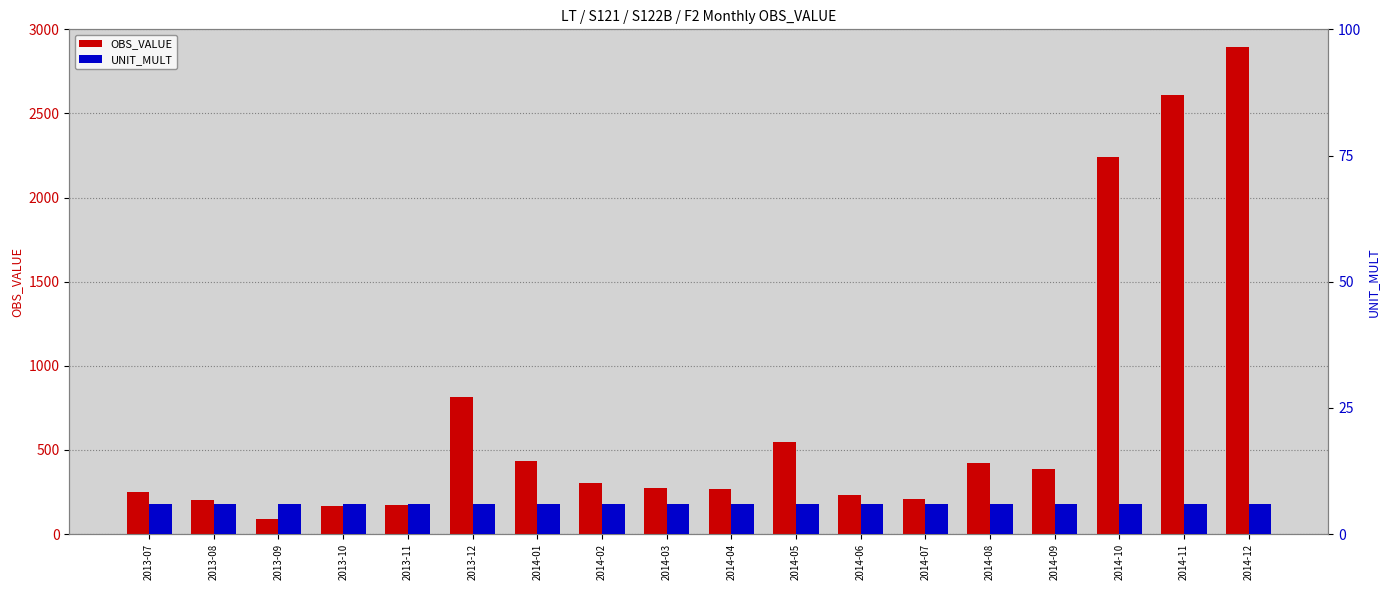

Which series has the largest total across all categories?

OBS_VALUE